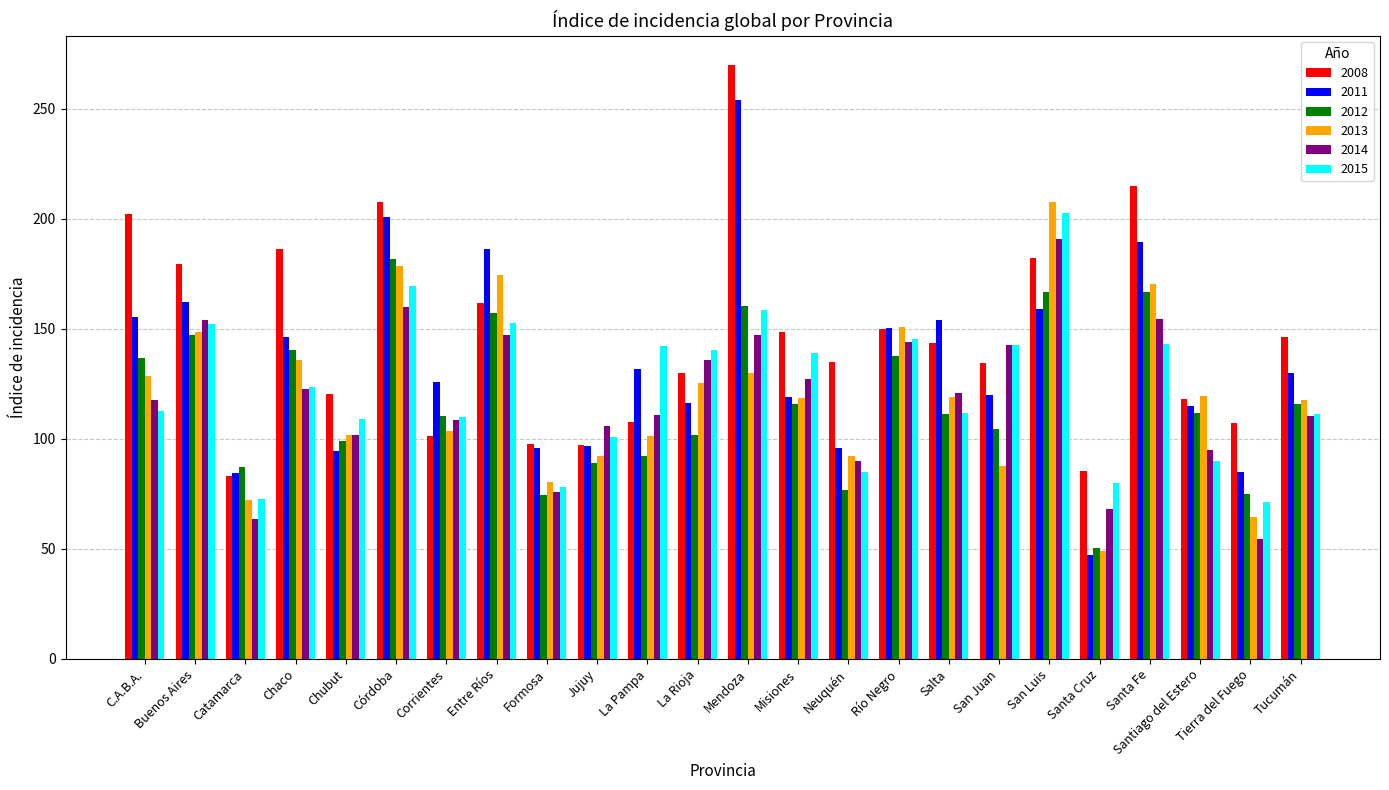

What is the difference between the highest and lowest values at Tierra del Fuego?

52.5